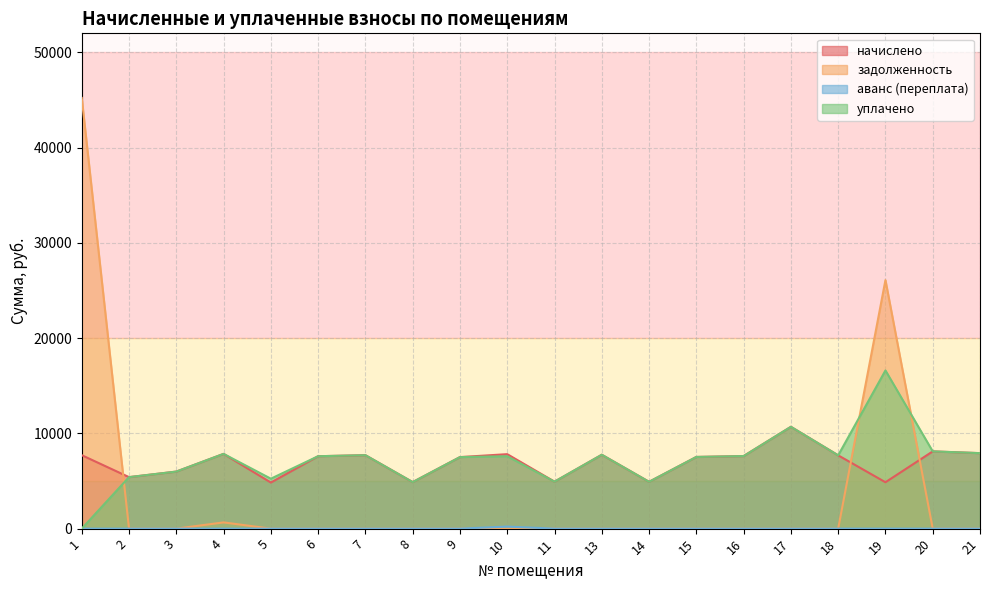

What is the total value across all series at 21?

15851.5